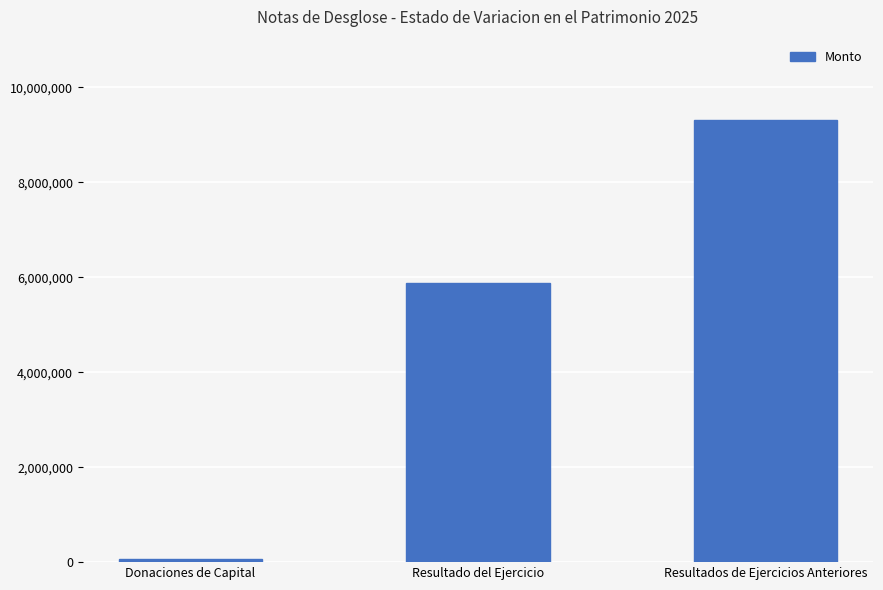

Reading left to right, transcribe all the data shown in this chart.

Donaciones de Capital=75000.0	Resultado del Ejercicio=5875176.6	Resultados de Ejercicios Anteriores=9305839.0